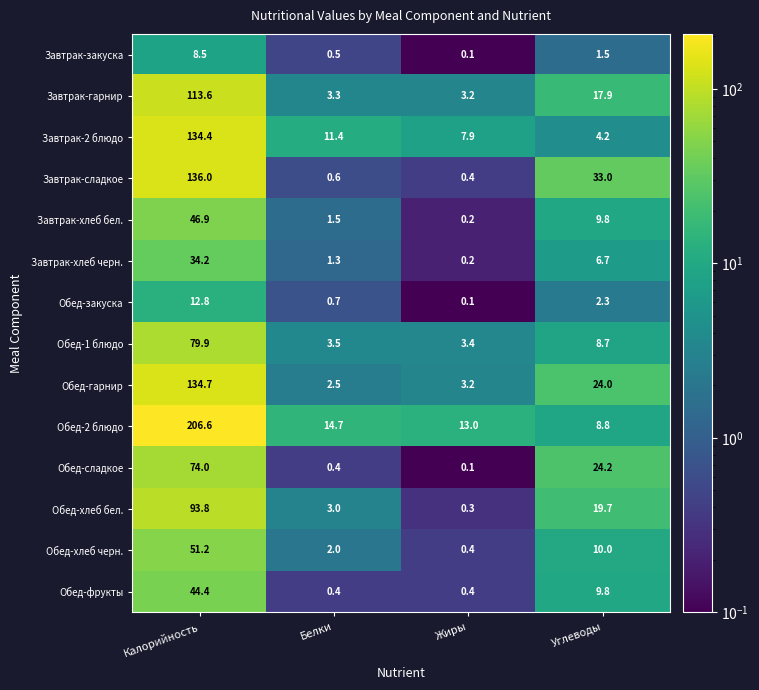

Between Калорийность and Углеводы, which series saw the biggest shift?

Обед-2 блюдо